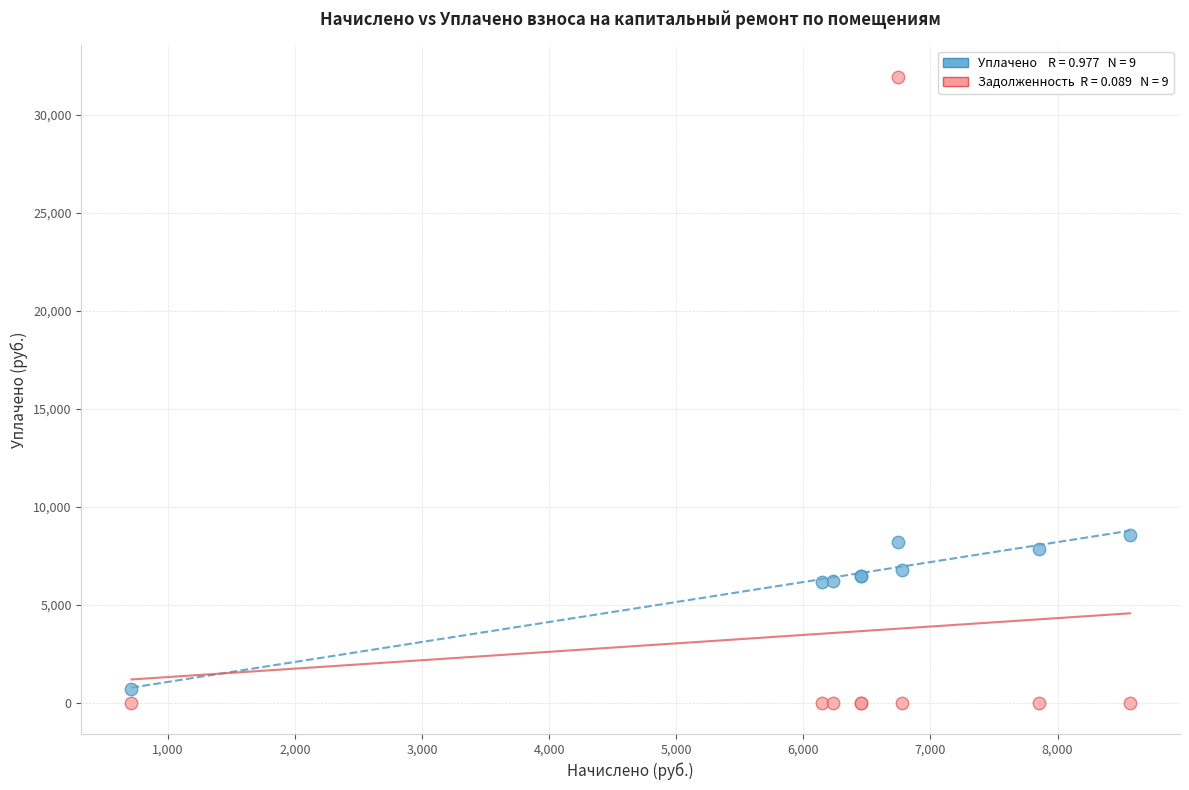

Across all series, what Y value is closest to 15978?

8570.9